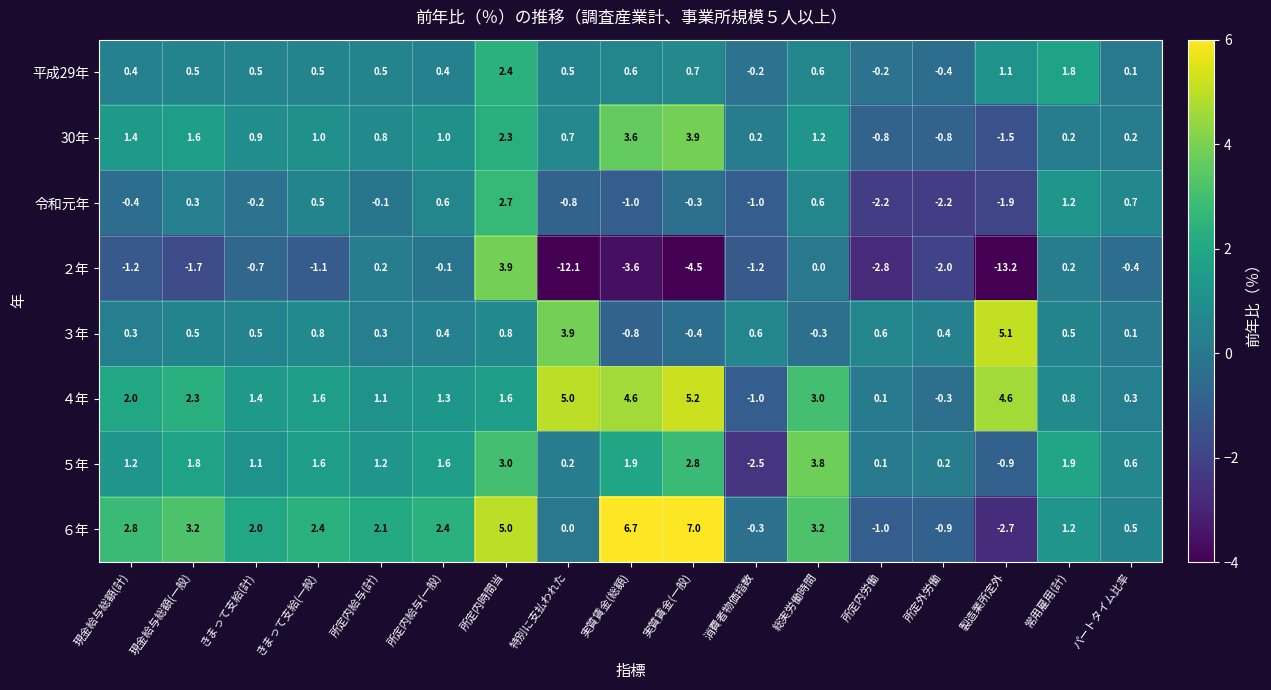

What is the difference between the second highest and minimum values in the ６年 series?

9.4